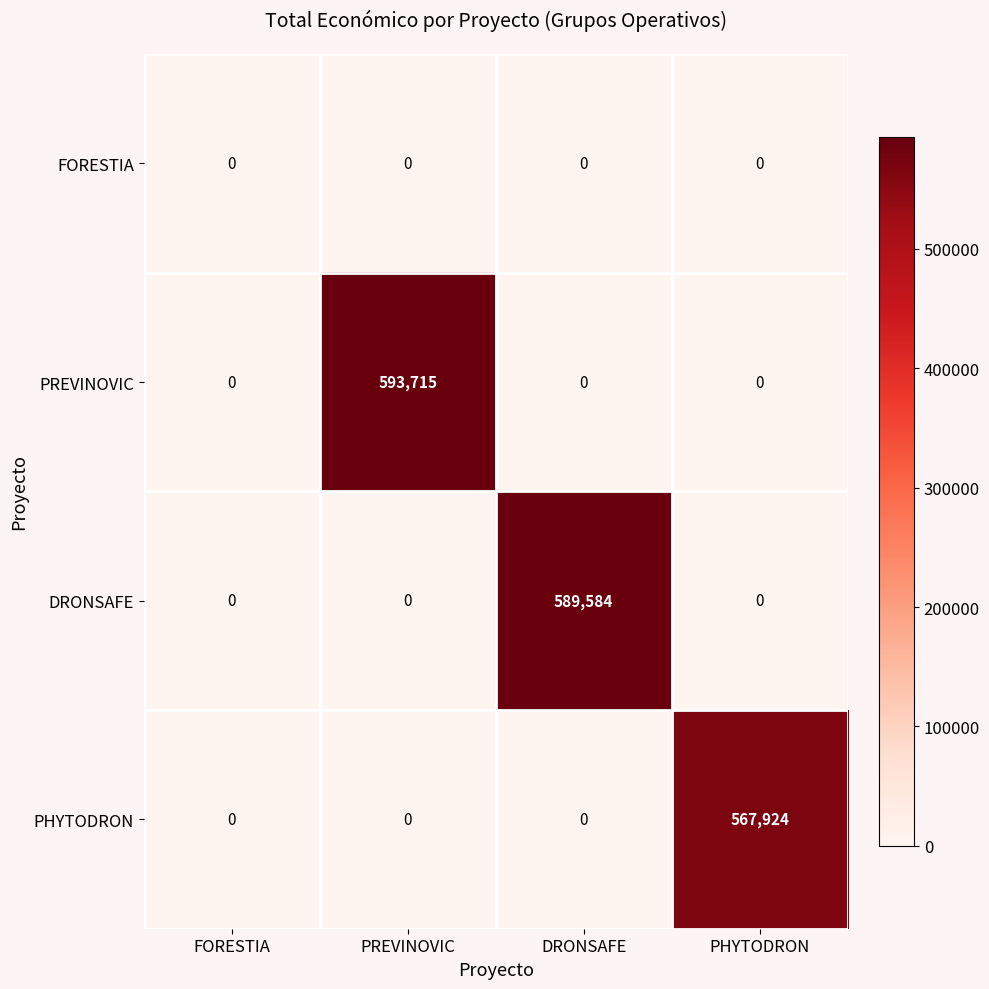

Between FORESTIA and PREVINOVIC, which series saw the biggest shift?

PREVINOVIC